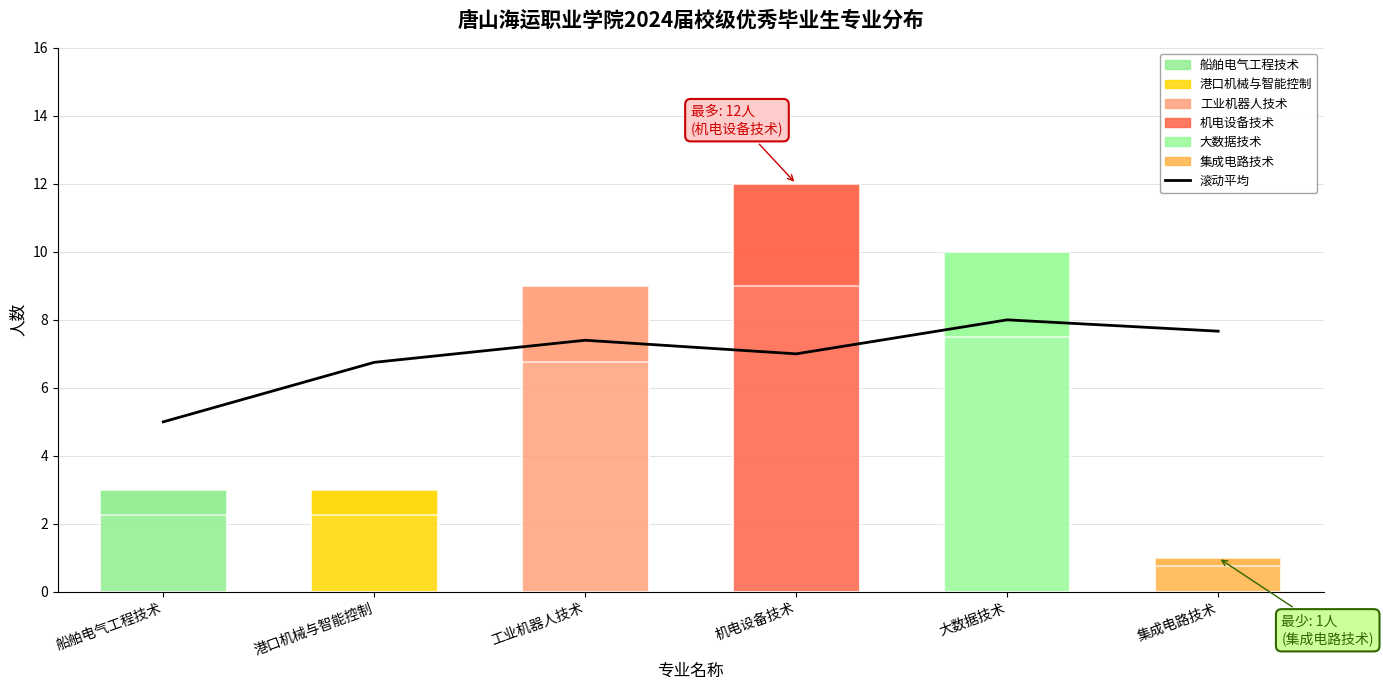

Which has a higher value, 港口机械与智能控制 or 大数据技术?

大数据技术